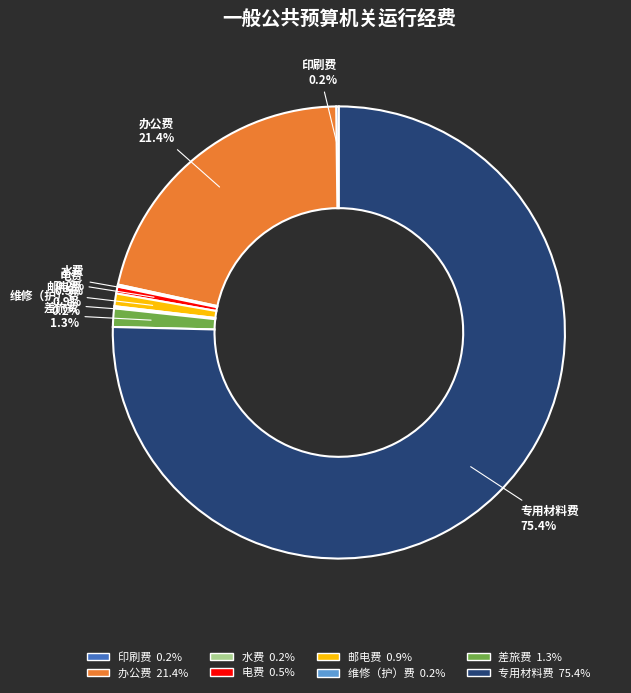

To the nearest percent, what is the difference between the largest and smallest slice percentages?

75%